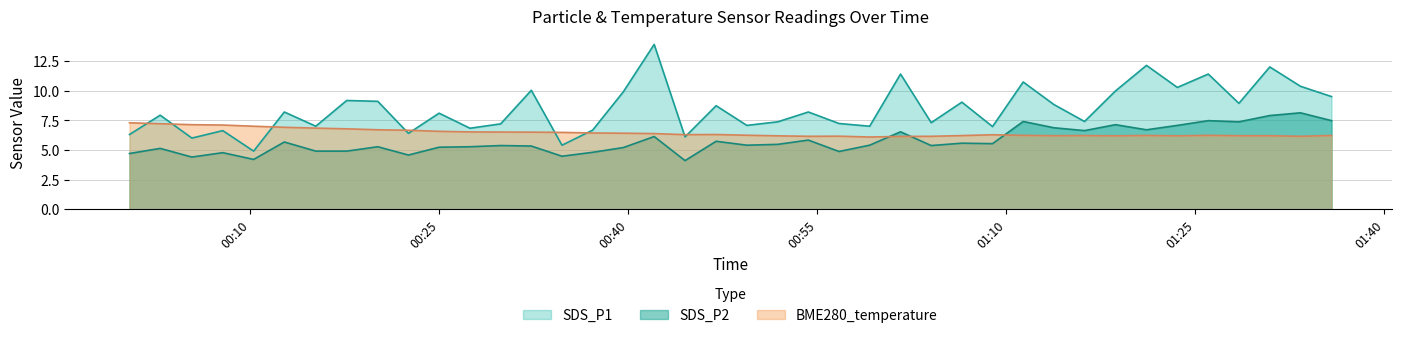

How many values in the SDS_P1 series exceed 8?

21